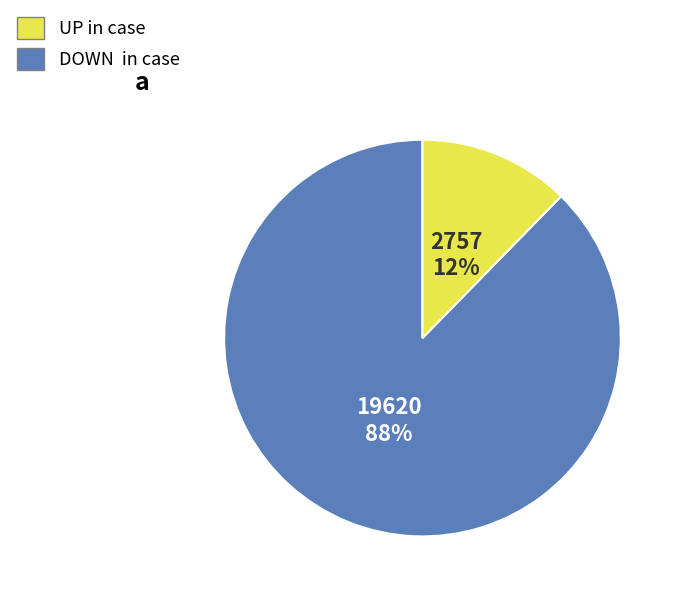

To the nearest percent, what is the average slice percentage?

50%